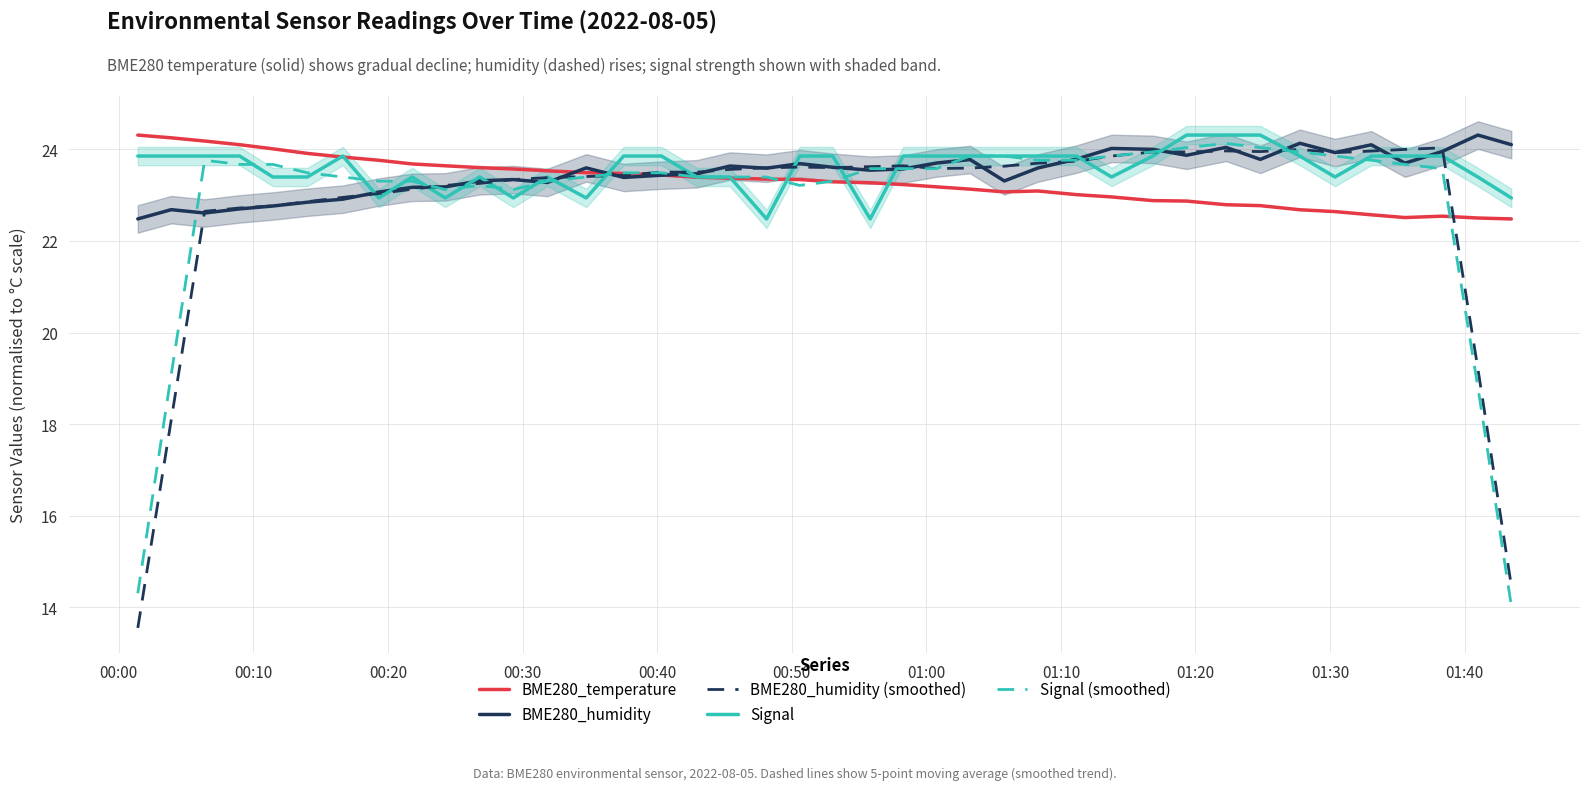

What is the difference between the maximum and minimum values in the BME280_humidity series?

1.8